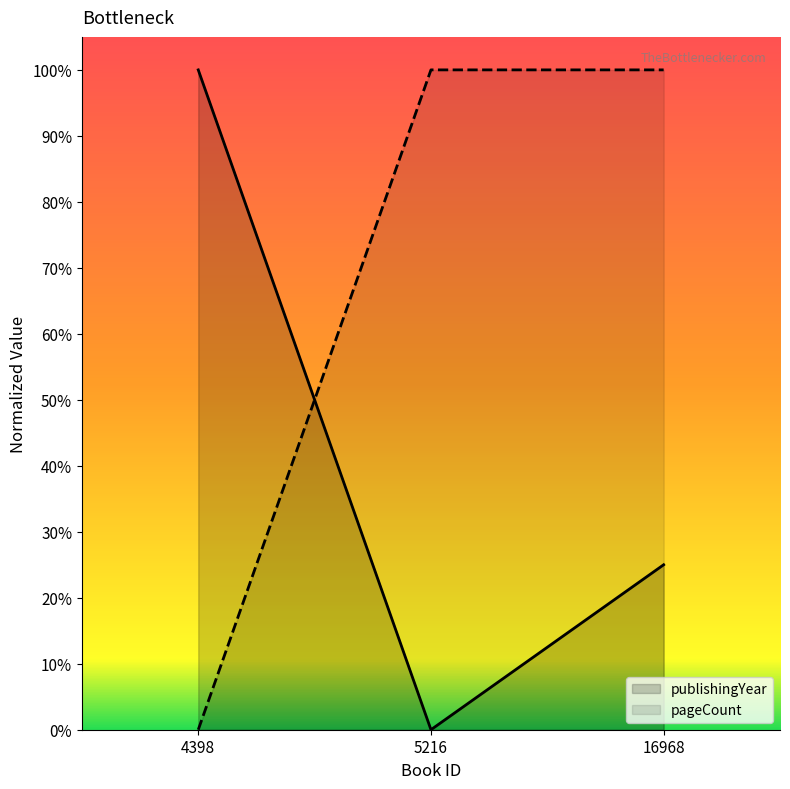

At which category does the chart reach its minimum across all series?

5216